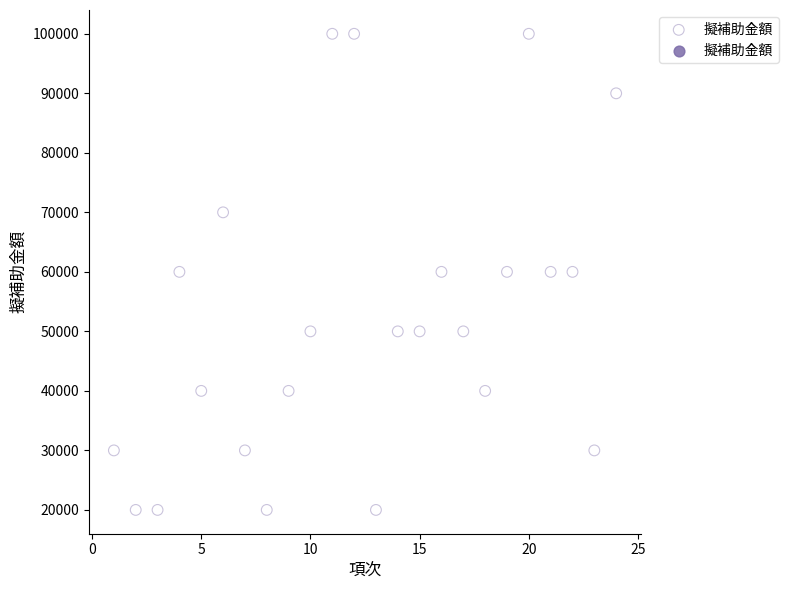

What is the range of Y values (max minus min)?

80000